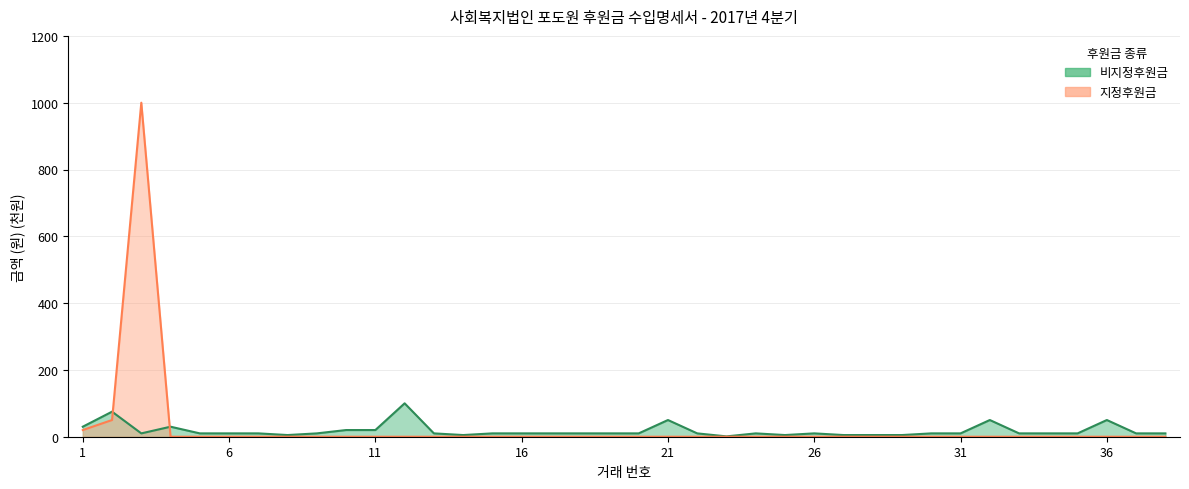

Reading right to left, extract all data points from this chart.

비지정후원금: 10	10	50	10	10	10	50	10	10	5	5	5	10	5	10	1	10	50	10	10	10	10	10	10	5	10	100	20	20	10	5	10	10	10	30	10	75	30
지정후원금: 0	0	0	0	0	0	0	0	0	0	0	0	0	0	0	0	0	0	0	0	0	0	0	0	0	0	0	0	0	0	0	0	0	0	0	1000	50	20